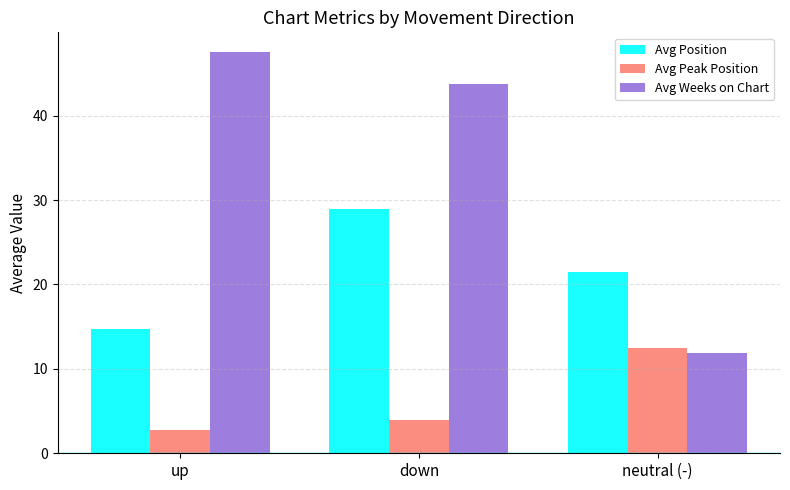

Does the chart contain stacked bars?

No